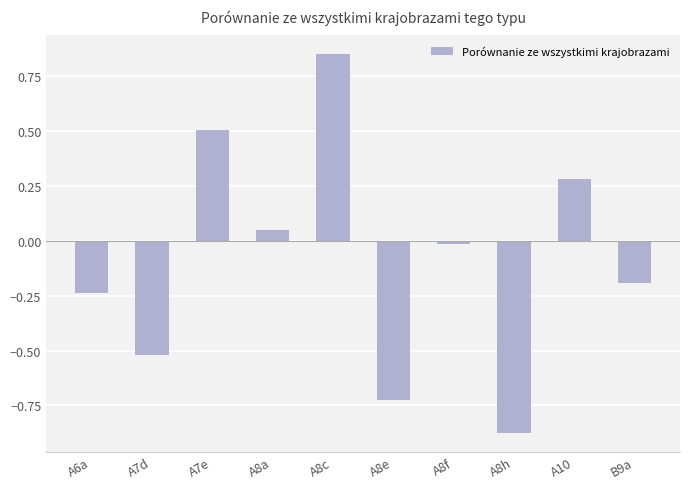

Between A8h and A7e, which is larger?

A7e